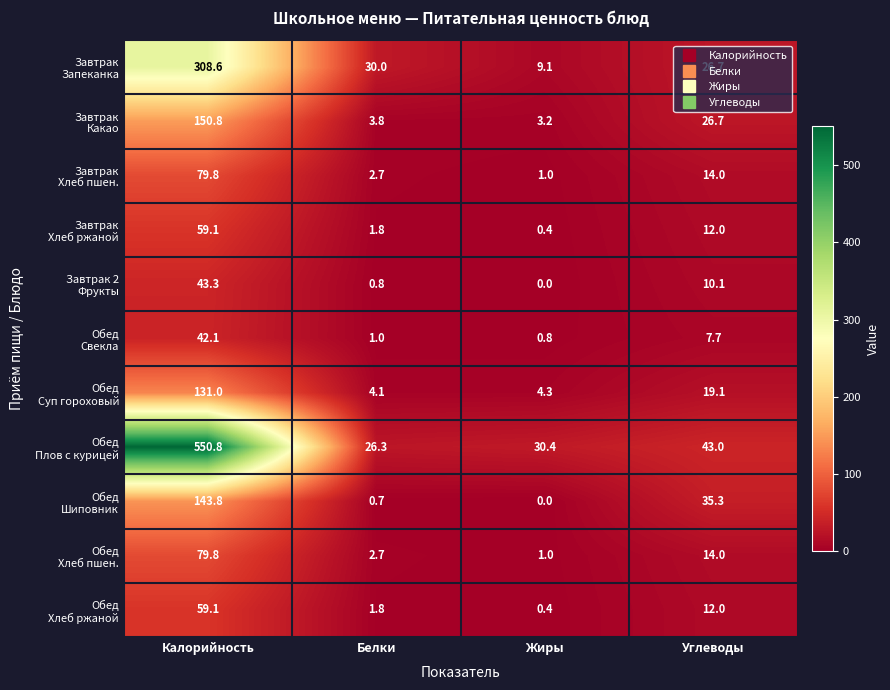

What is the maximum value shown in the chart?

550.8